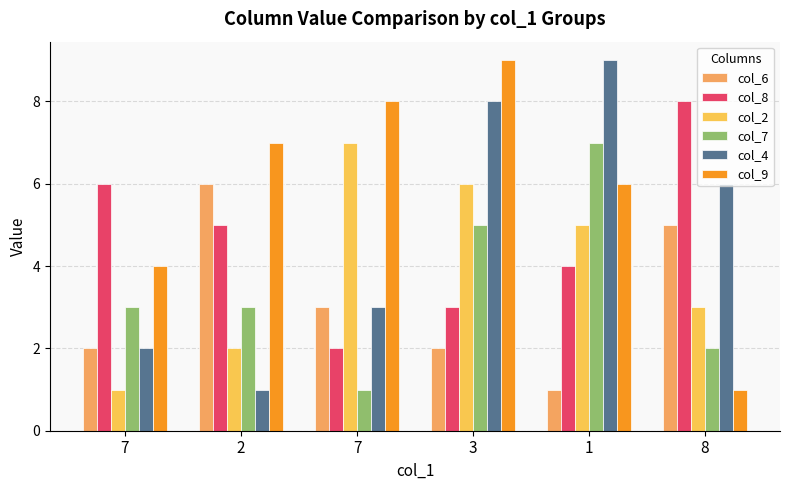

At how many categories does at least one series exceed 1?

6